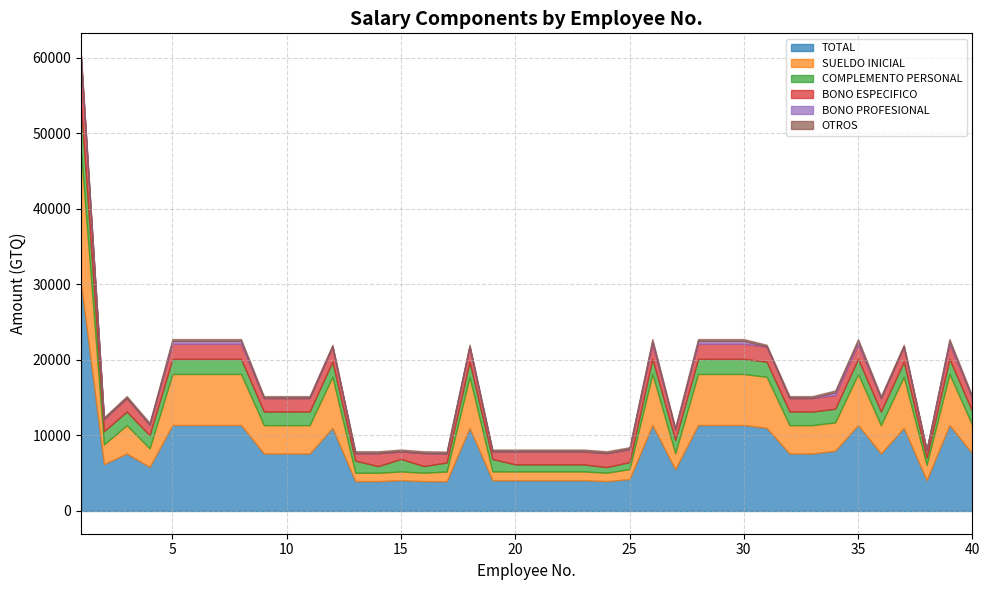

What is the value of the COMPLEMENTO PERSONAL point at the 35th from the left?

2000